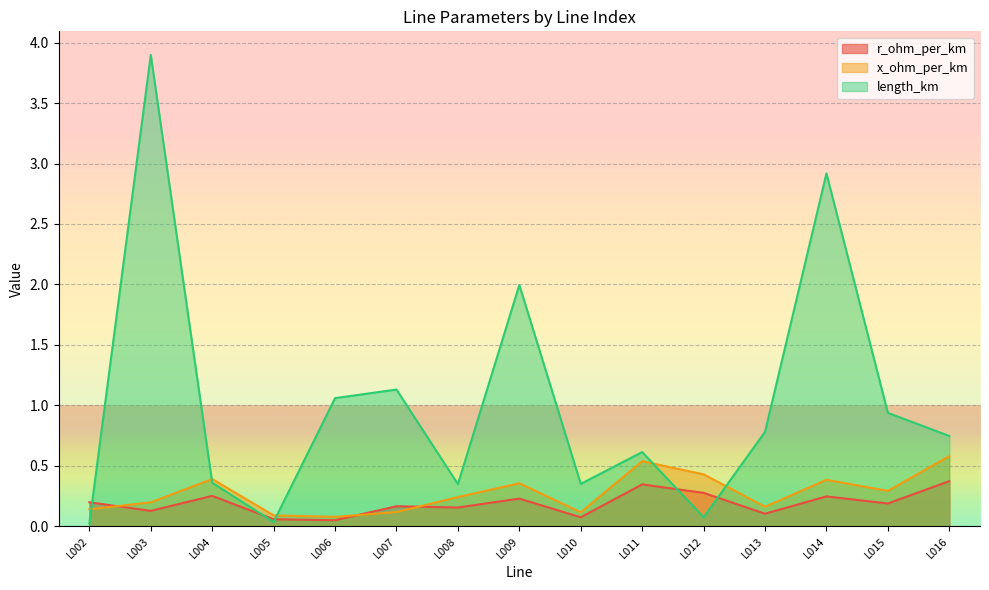

True or false: x_ohm_per_km and length_km intersect in this chart.

True